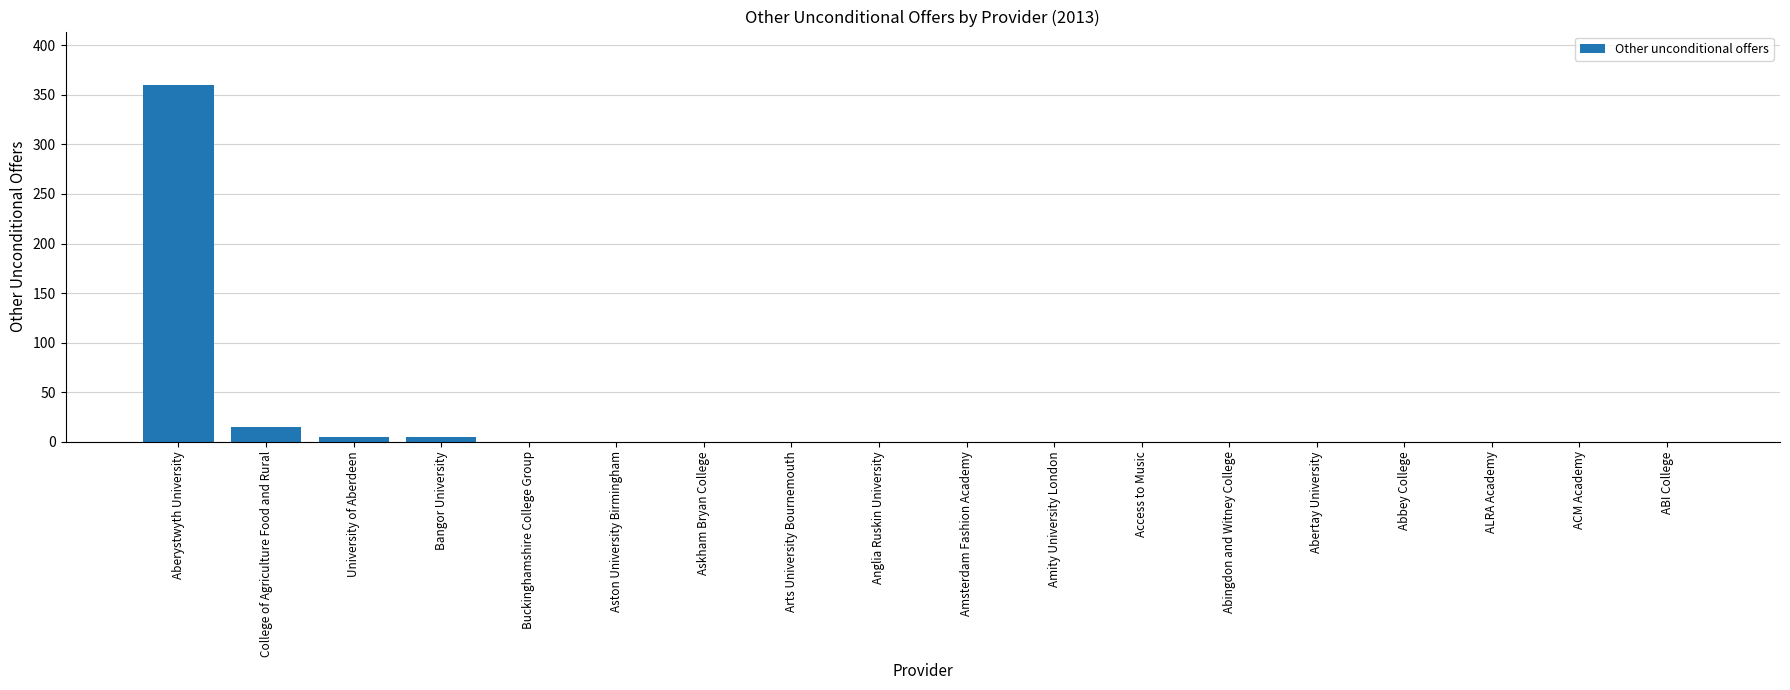

The value at Access to Music is 0. True or false?

True